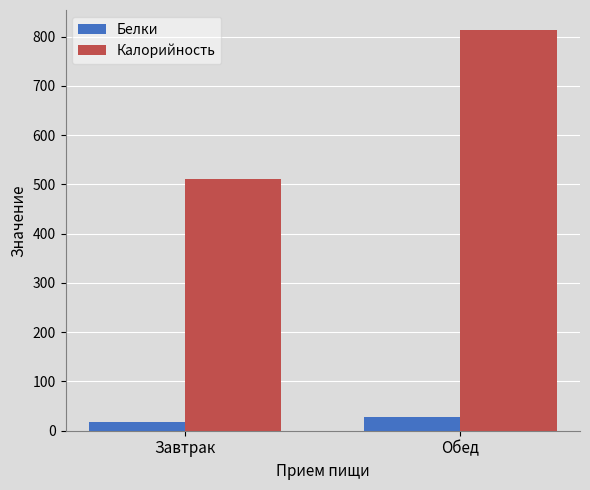

What is the difference between the highest and lowest values at Завтрак?

494.0